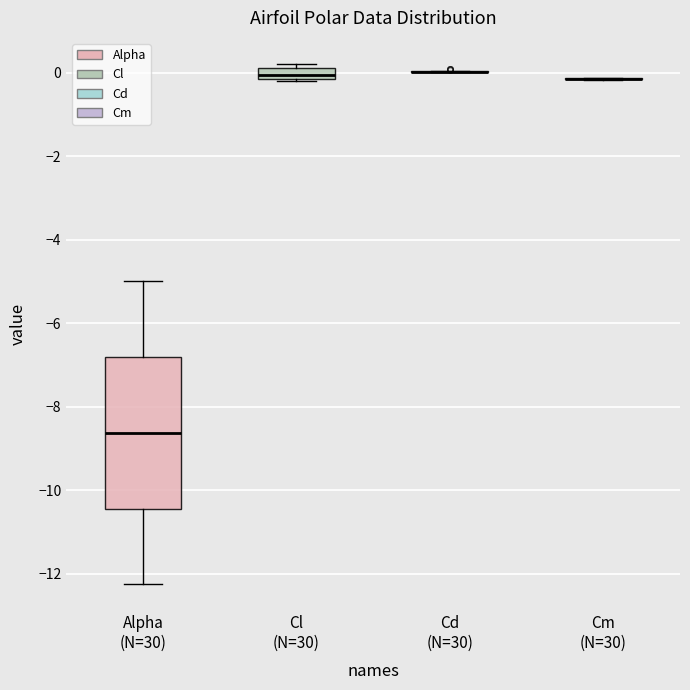

Where is the upper edge of the box for Cl (N=30) on the y-axis? The values are not printed on the chart, so give them approximately, as read against the axis.

0.0